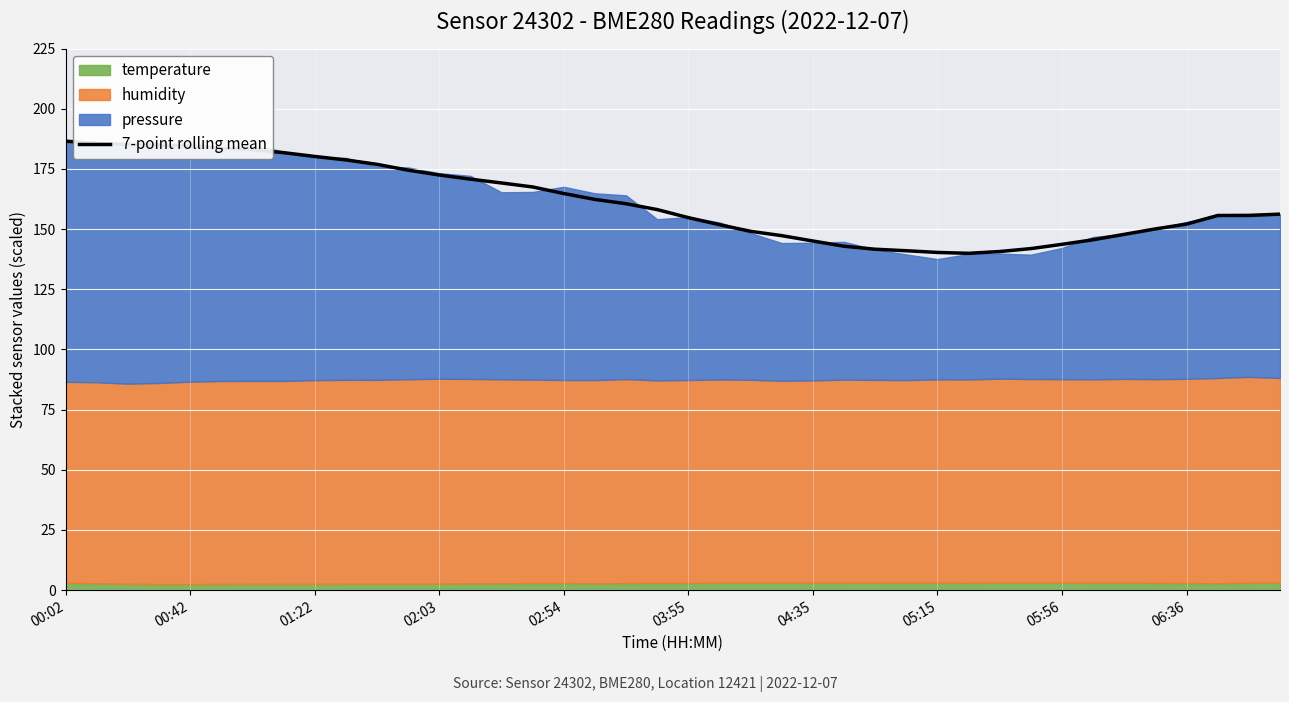

At which category does the data reach its first local valley?

29